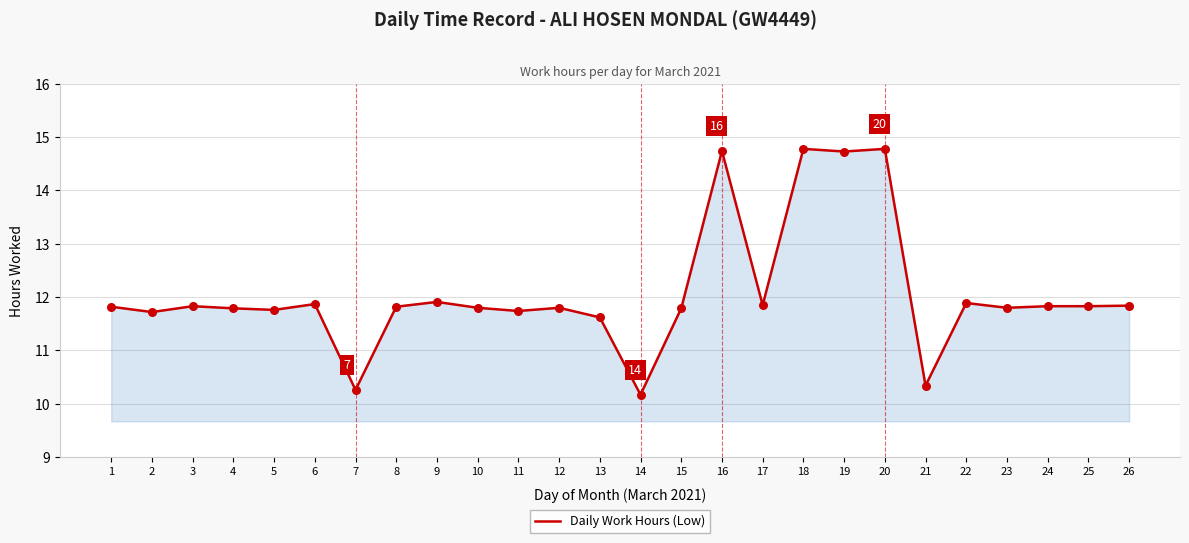

What is the change in value from 10 to 19?

+2.9